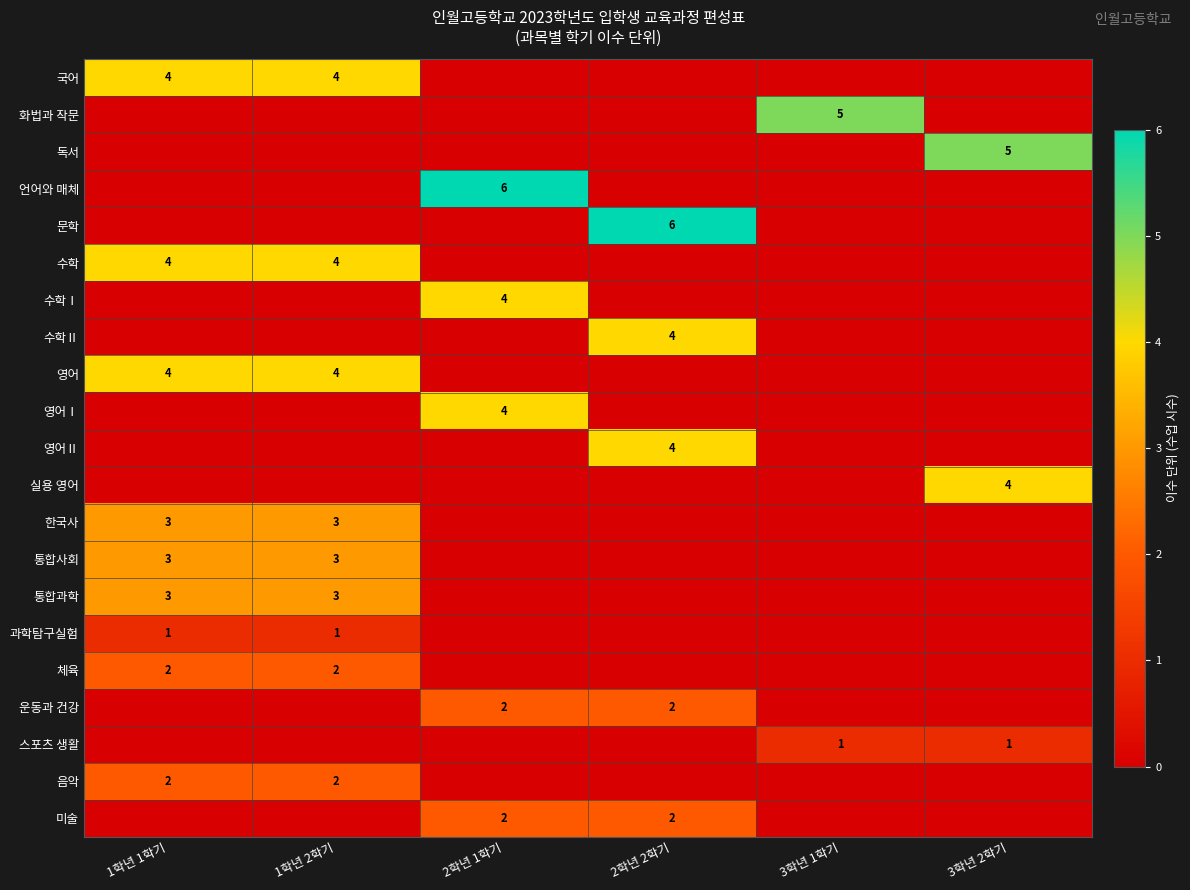

List the series in order of their peak value, lowest first.

과학탐구실험, 스포츠 생활, 체육, 운동과 건강, 음악, 미술, 한국사, 통합사회, 통합과학, 국어, 수학, 수학Ⅰ, 수학Ⅱ, 영어, 영어Ⅰ, 영어Ⅱ, 실용 영어, 화법과 작문, 독서, 언어와 매체, 문학